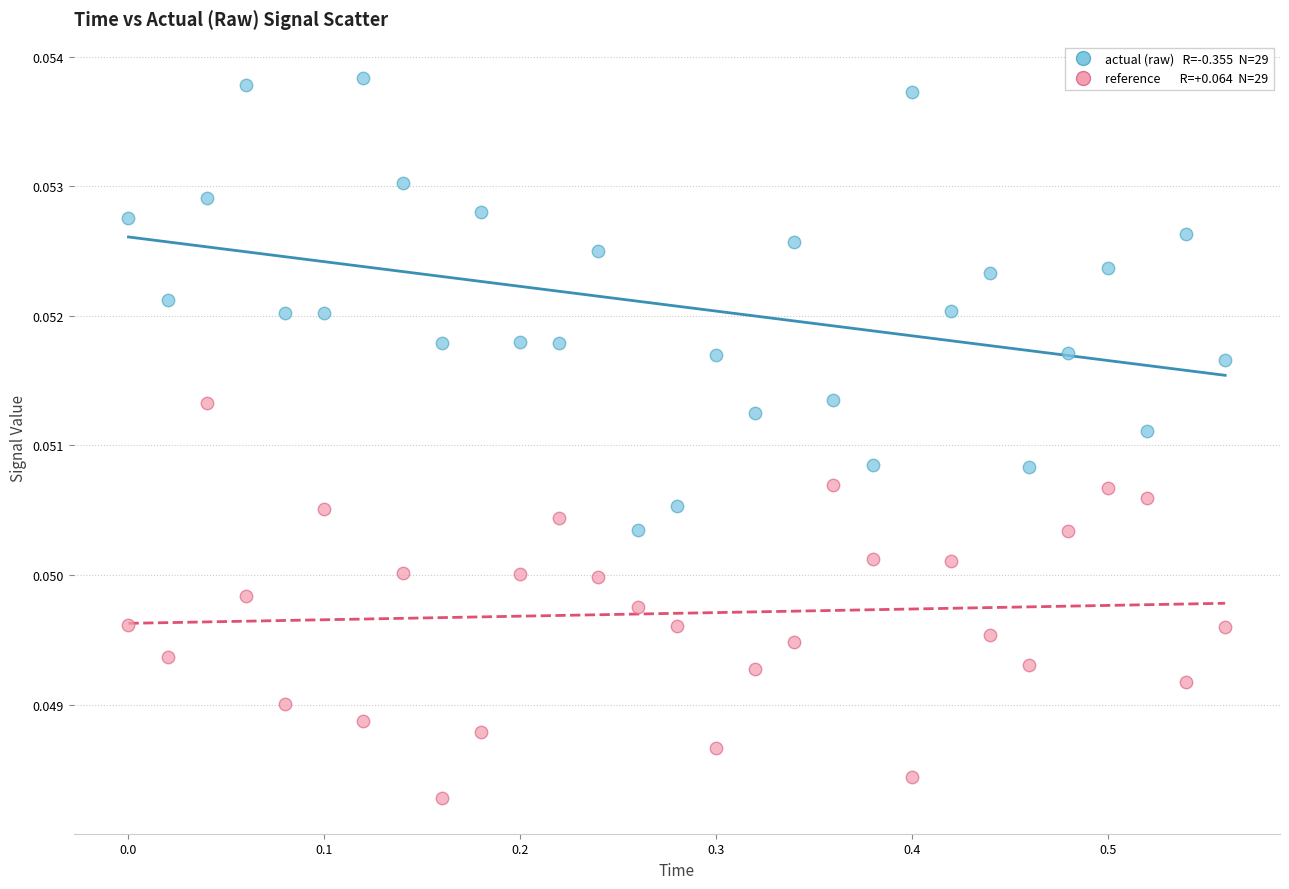

Across all data points, what is the range of X values (max minus min)?

0.6